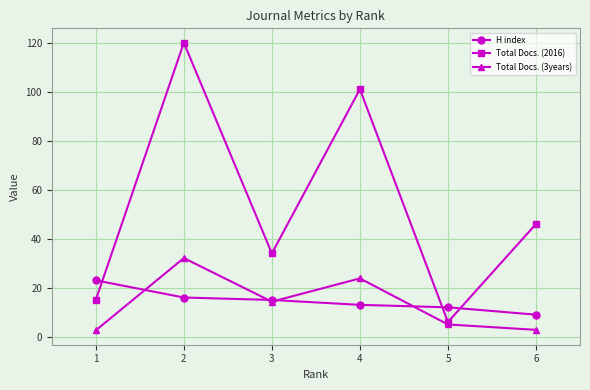

What is the difference between the maximum and minimum values in the Total Docs. (3years) series?

29.5